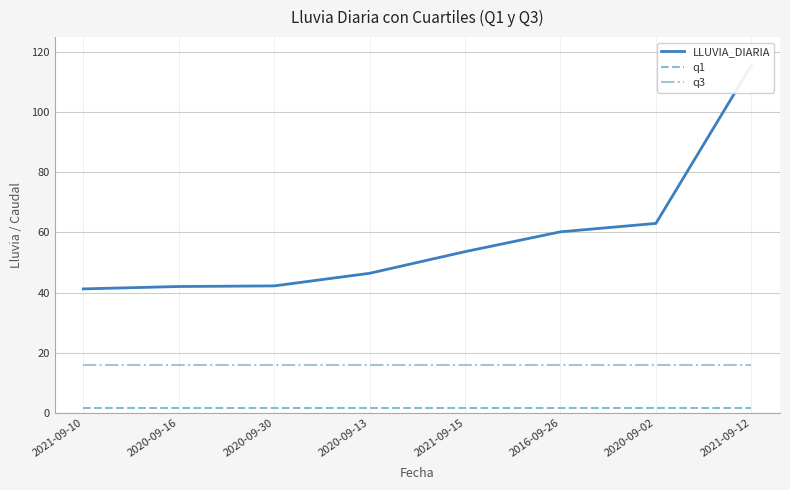

Which series has the widest spread of values?

LLUVIA_DIARIA